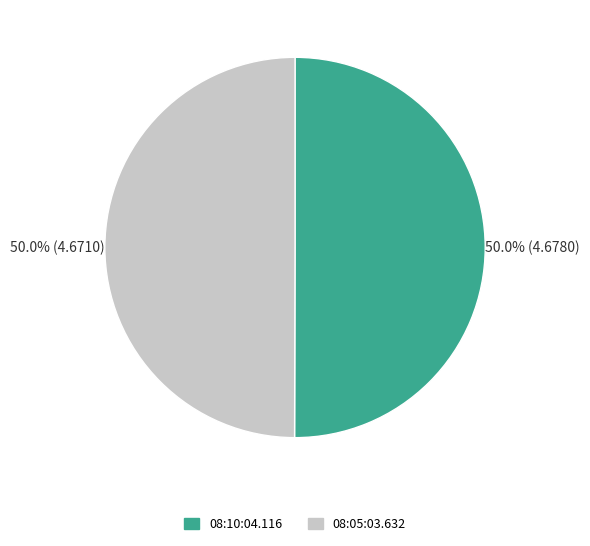

Approximately how many times larger is the value at 08:10:04.116 compared to 08:05:03.632?

1.0